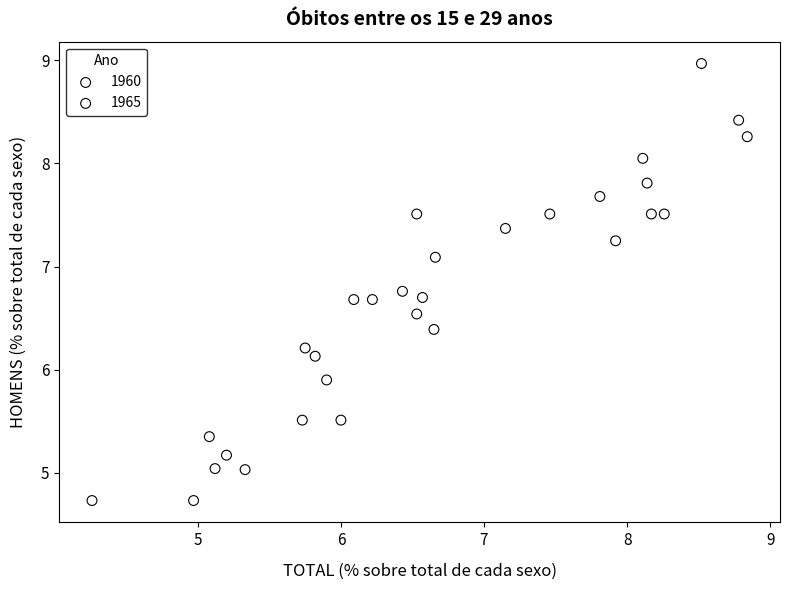

Which series has the widest spread of Y values?

1960